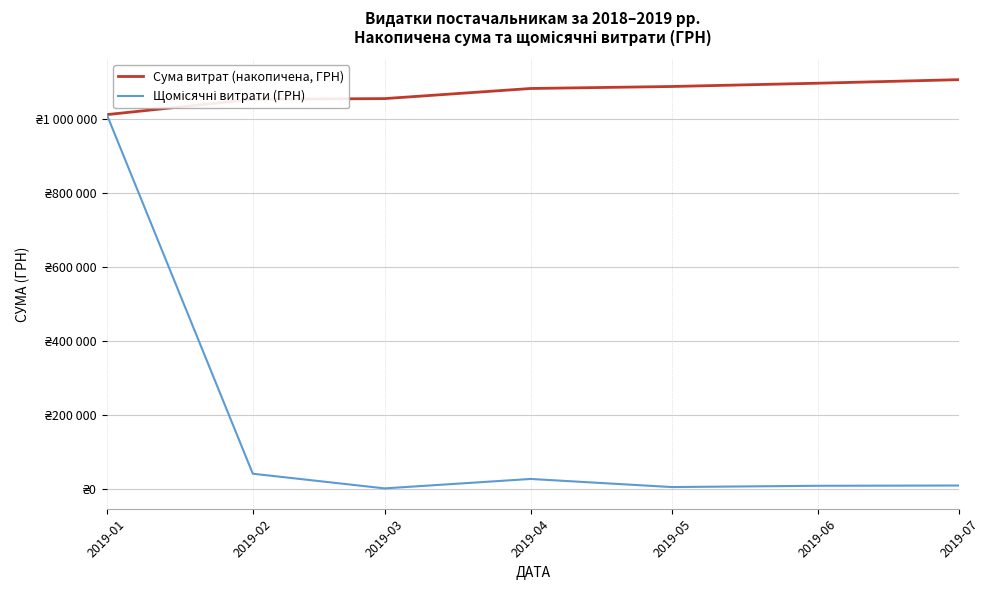

What is the difference between the second highest and minimum values in the Щомісячні витрати (ГРН) series?

39649.8